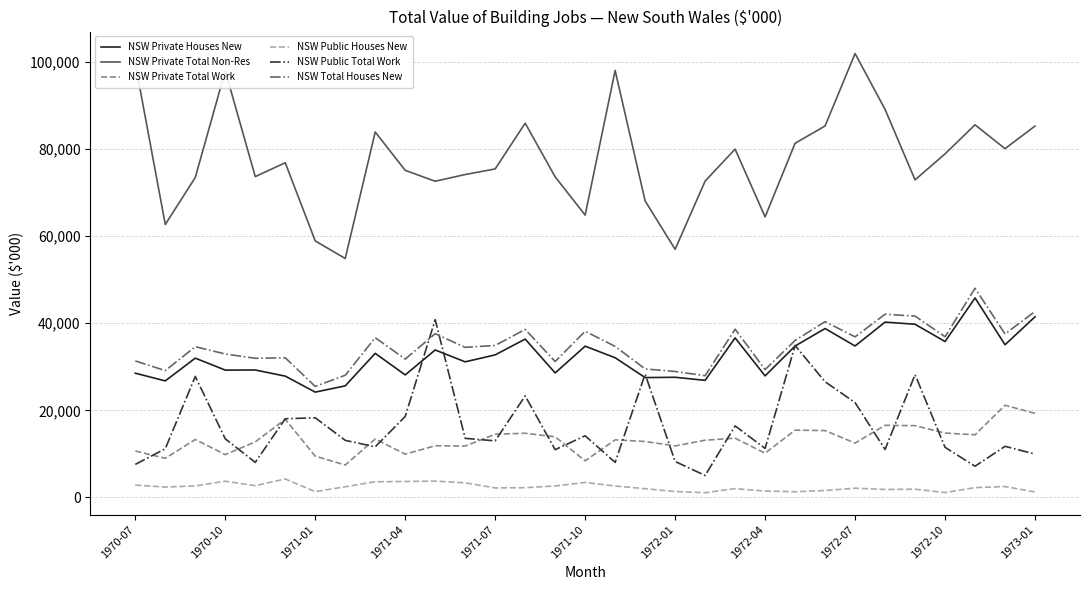

What are all the series names shown in the legend?

NSW Private Houses New, NSW Private Total Non-Res, NSW Private Total Work, NSW Public Houses New, NSW Public Total Work, NSW Total Houses New